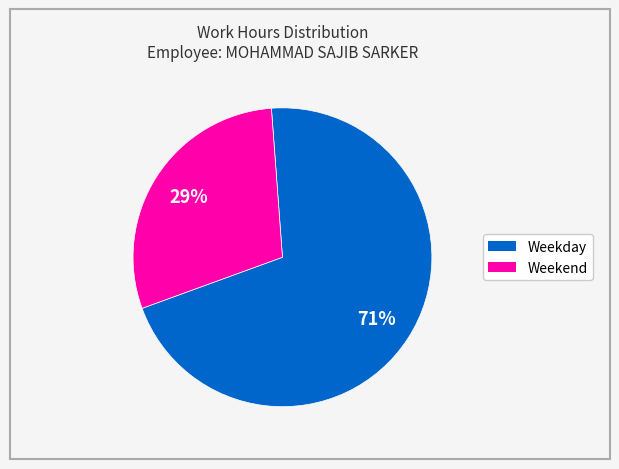

Is there any slice that represents more than half of the pie?

Yes